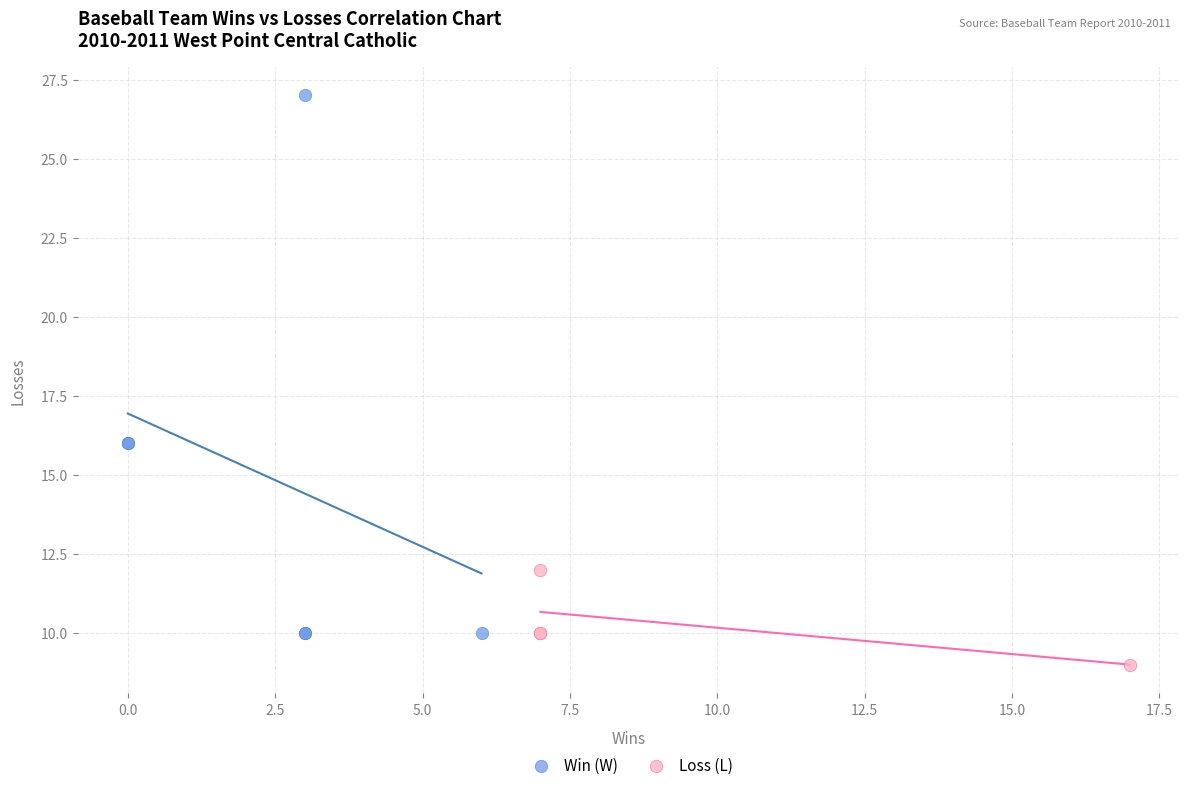

Which series has the largest Y range (max minus min)?

Win (W)